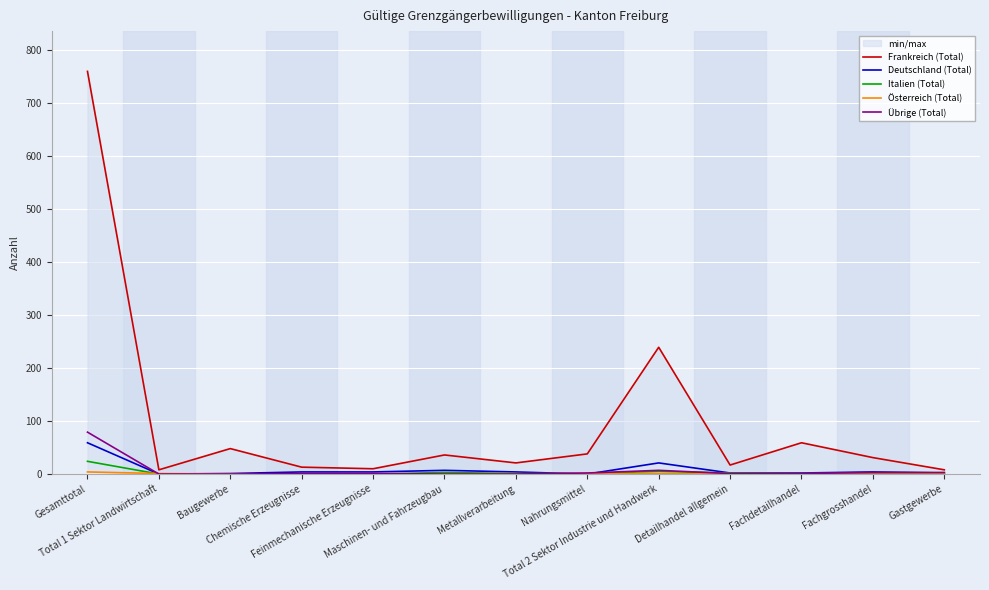

What is the total value across all series at Detailhandel allgemein?

22